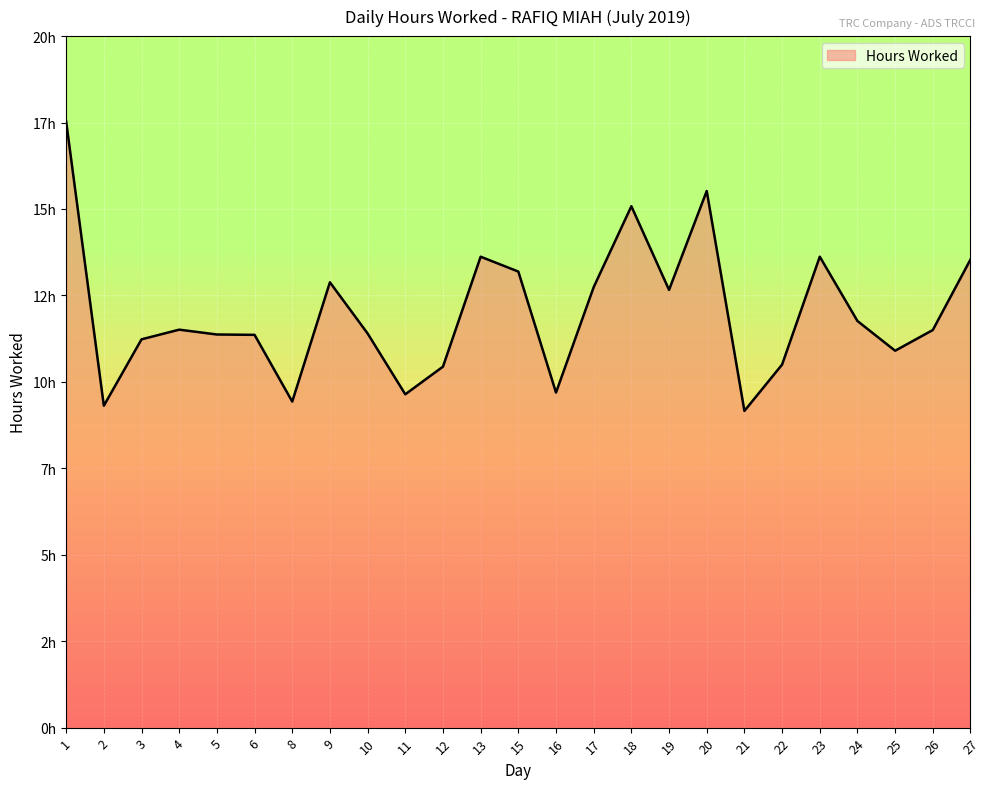

Does the chart have visible grid lines?

Yes